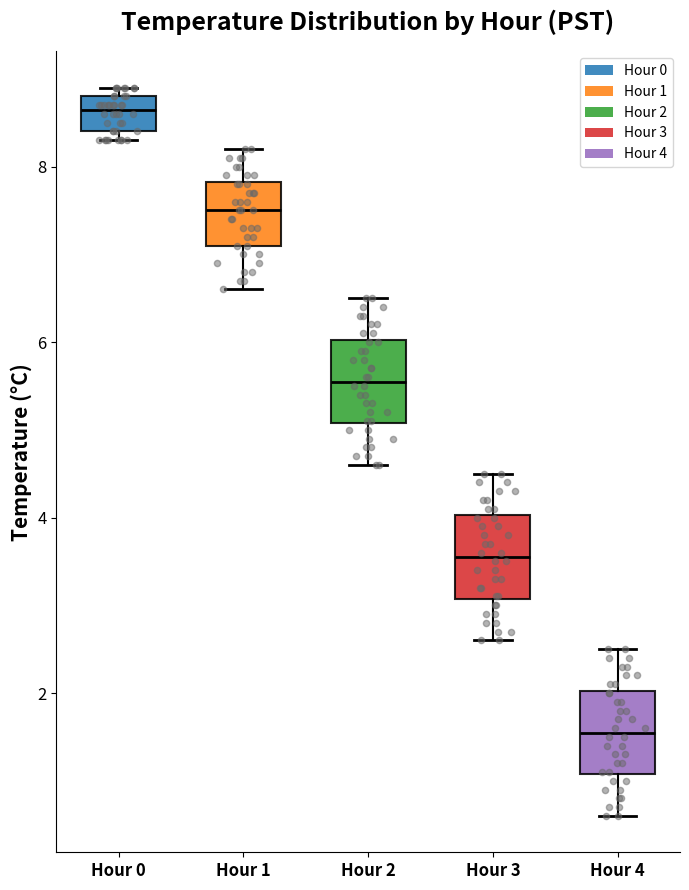

Where does the upper whisker of the box for Hour 3 end on the y-axis? The values are not printed on the chart, so give them approximately, as read against the axis.

4.6